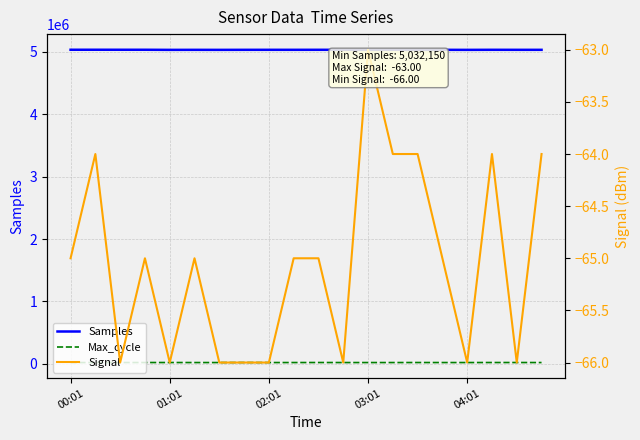

In Max_cycle, how many points are higher than both neighbors (excluding endpoints)?

5